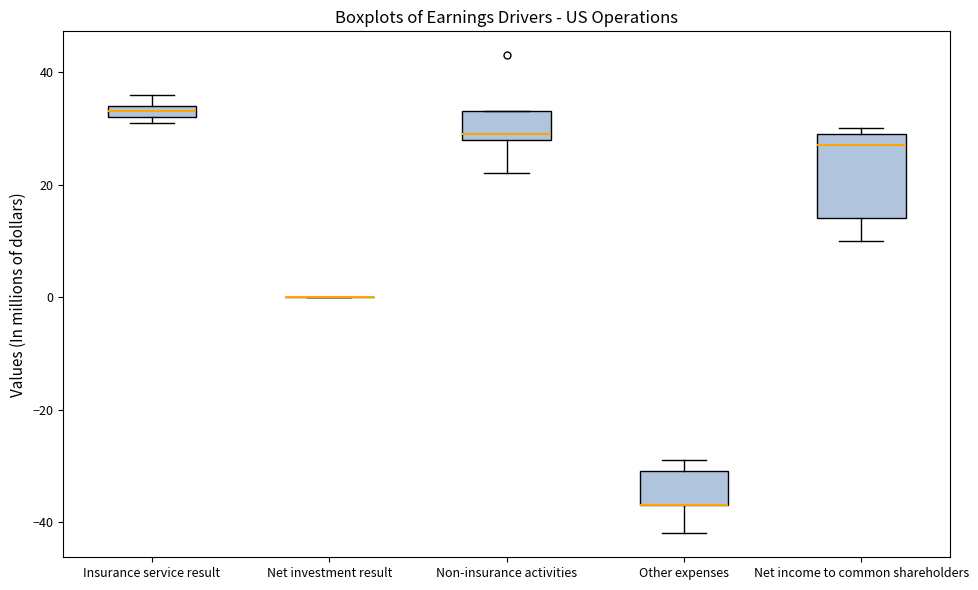

Which box is the tallest, from its lower edge to its upper edge?

Net income to common shareholders